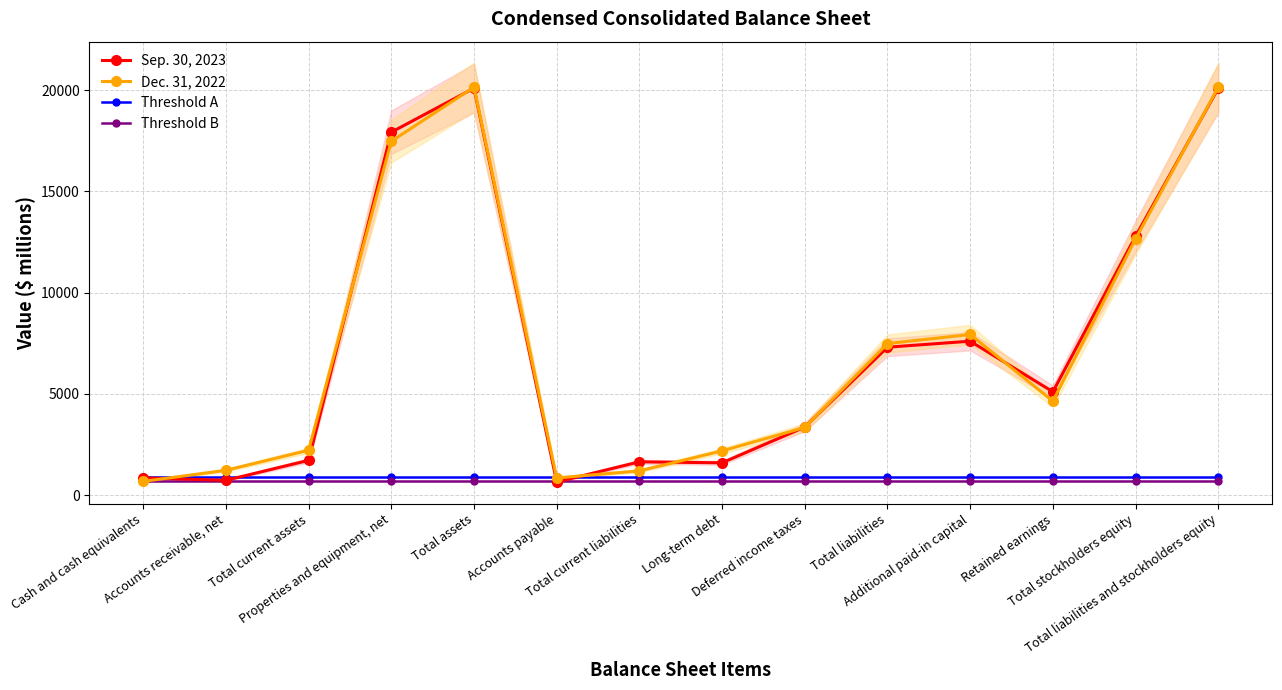

At which category does Dec. 31, 2022 reach its first local valley?

Accounts payable